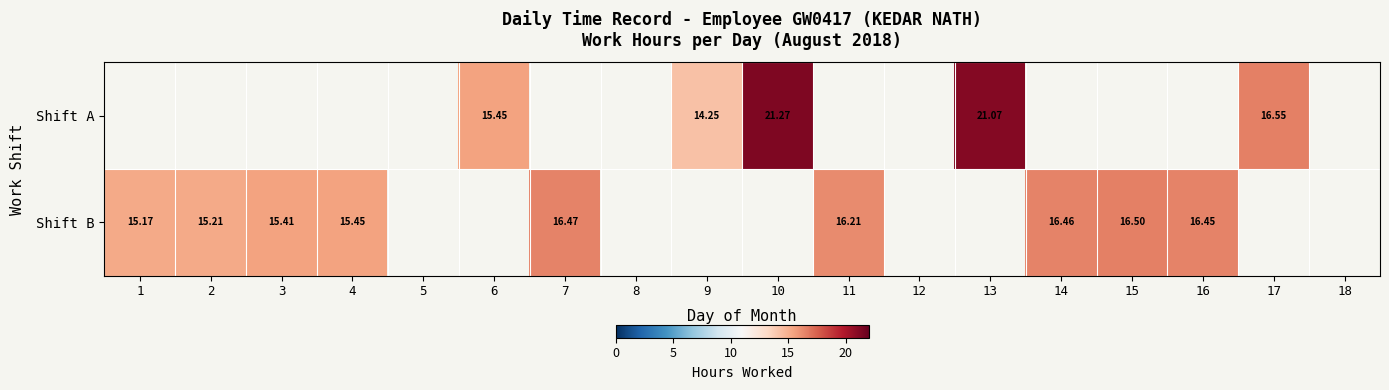

At which label is Shift B closest to 15?

1